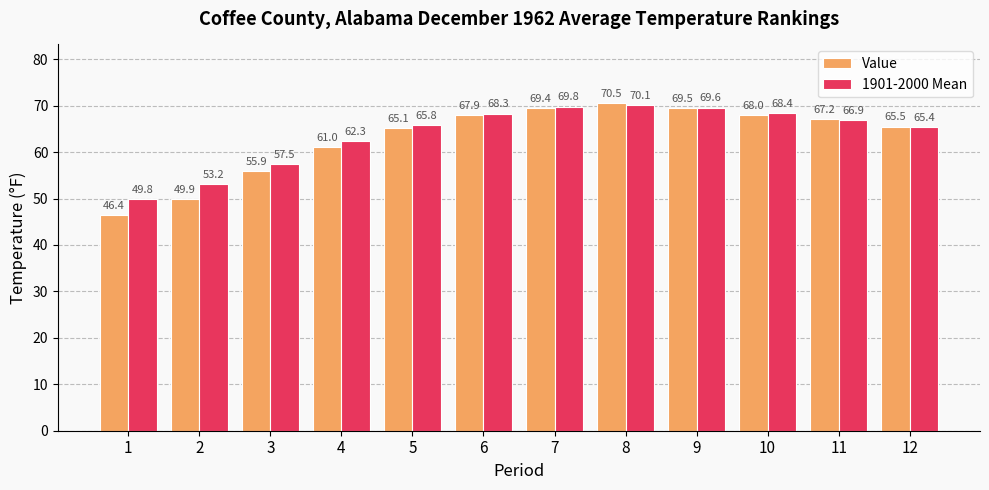

How many data points in 1901-2000 Mean are less than 66?

6